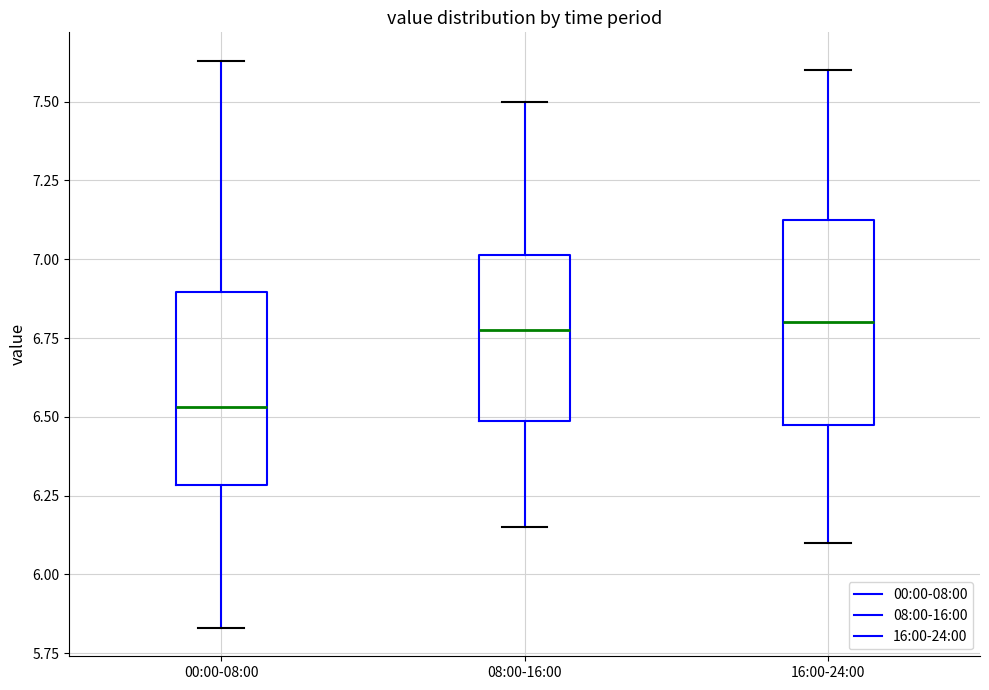

Where does the lower whisker of the box for 00:00-08:00 end on the y-axis? The values are not printed on the chart, so give them approximately, as read against the axis.

5.85